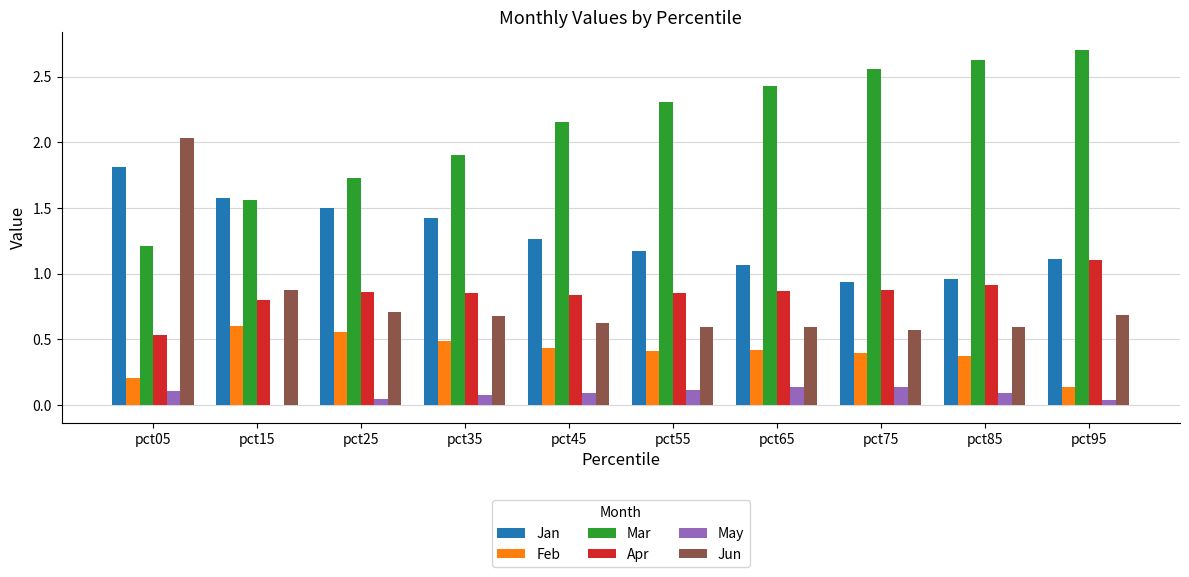

How many data points does each series have?

10